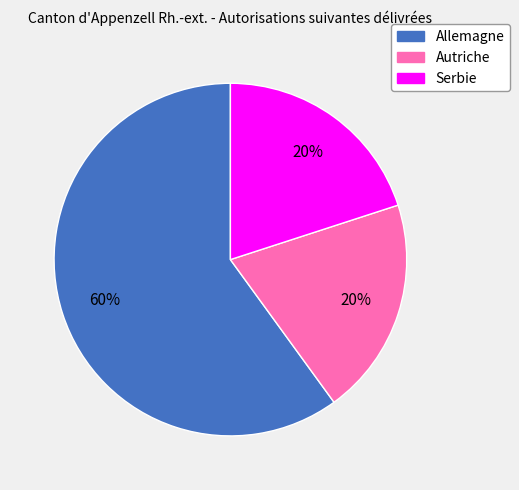

What percentage is the Autriche slice, to the nearest percent?

20%